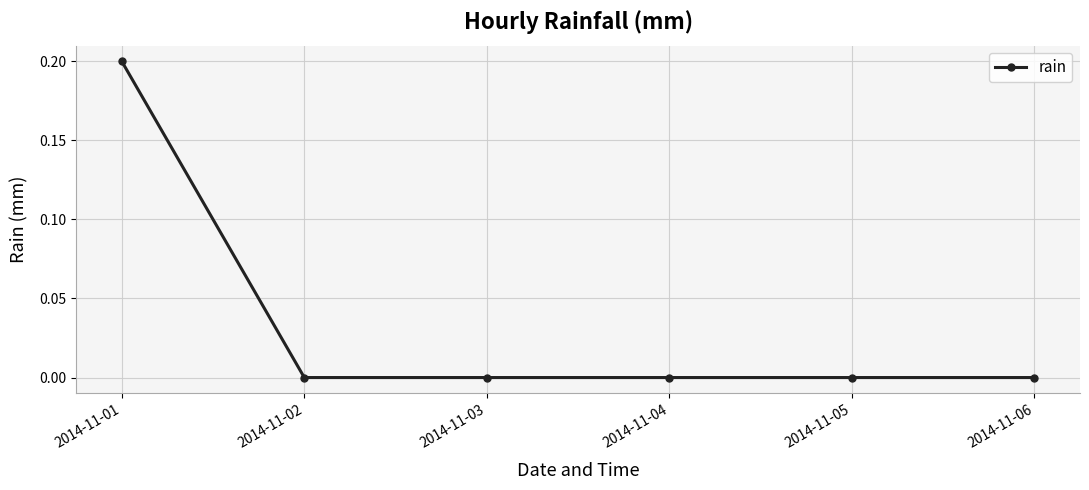

Is it true that the value at 2014-11-05 is 0.1?

False